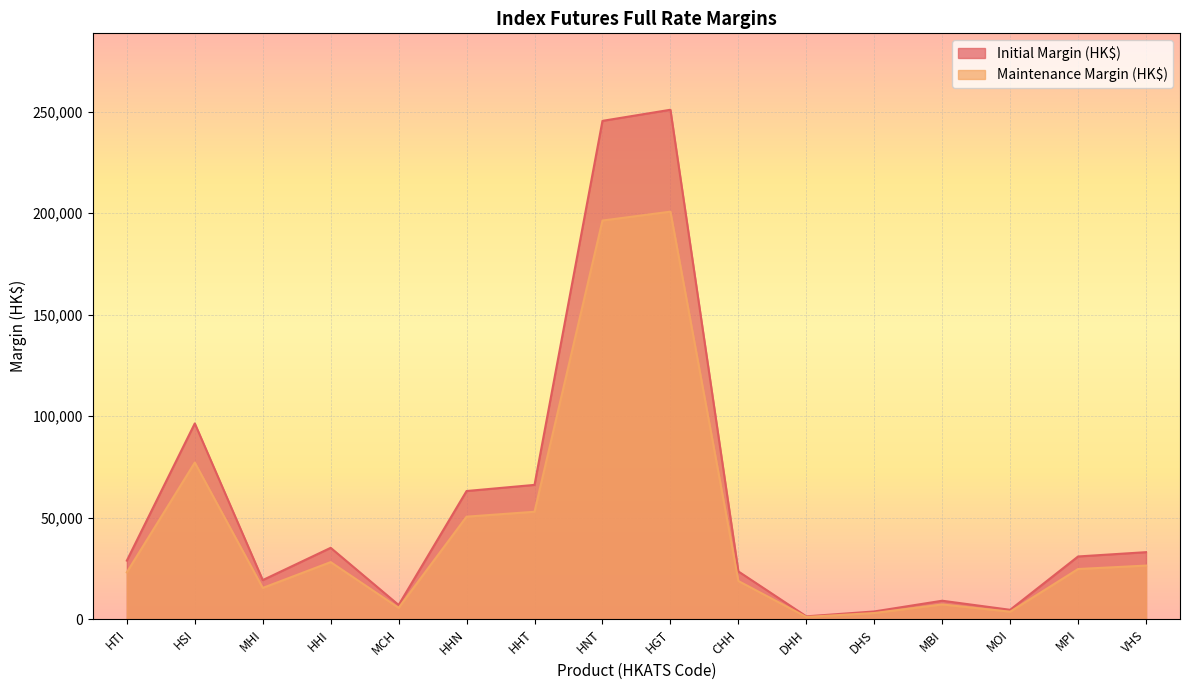

What is the value of the Maintenance Margin (HK$) point at the 14th from the left?

3724